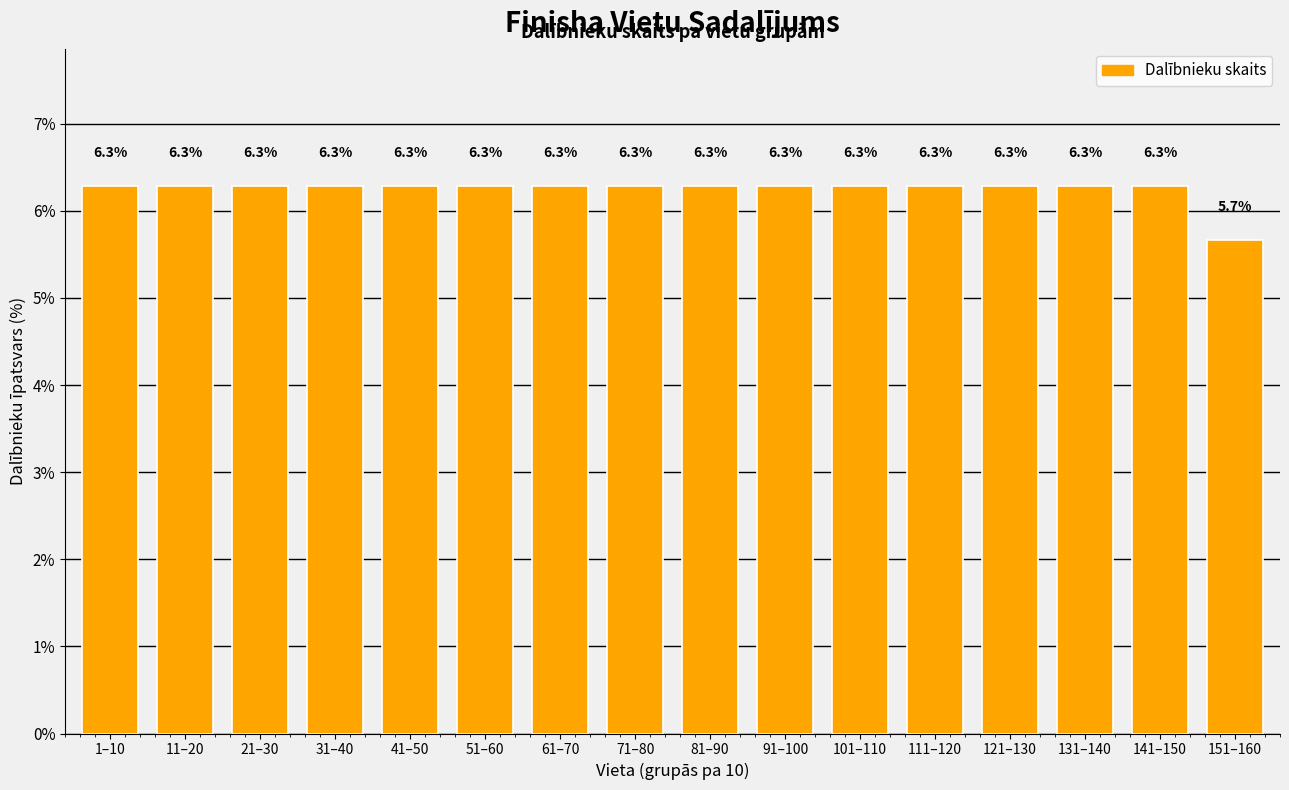

Reading left to right, what are all the values shown in this chart?

1–10=6.3	11–20=6.3	21–30=6.3	31–40=6.3	41–50=6.3	51–60=6.3	61–70=6.3	71–80=6.3	81–90=6.3	91–100=6.3	101–110=6.3	111–120=6.3	121–130=6.3	131–140=6.3	141–150=6.3	151–160=5.7